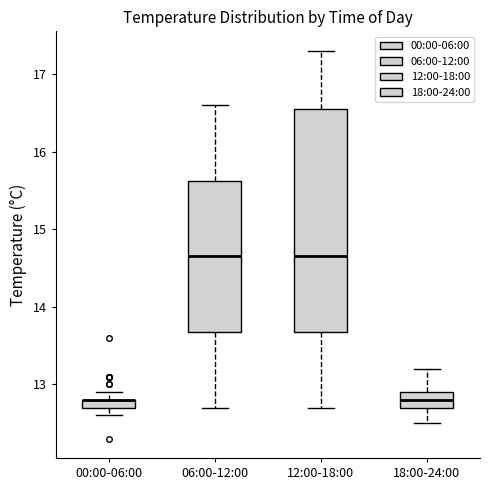

Where is the lower edge of the box for 18:00-24:00 on the y-axis? The values are not printed on the chart, so give them approximately, as read against the axis.

12.7